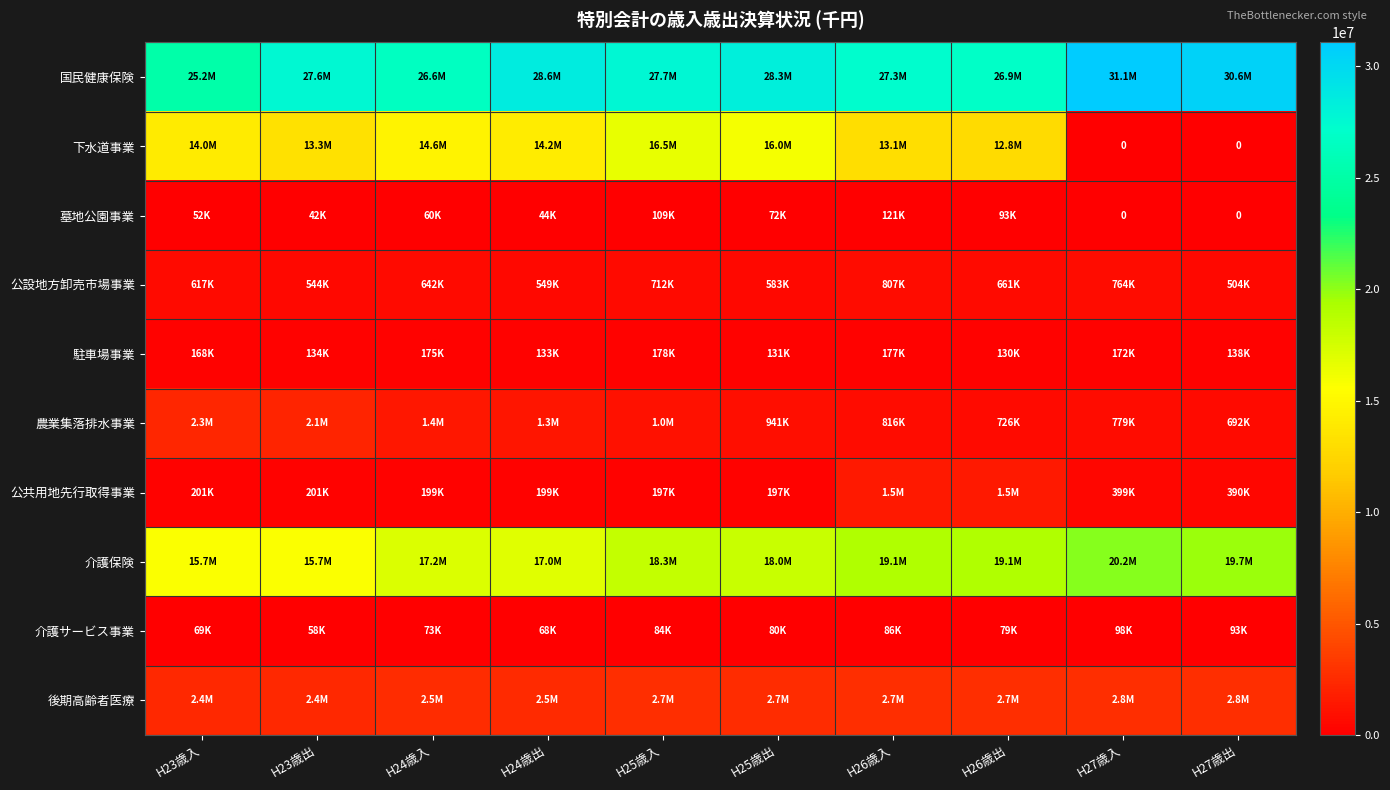

What is the difference between the maximum and second lowest values in the 農業集落排水事業 series?

1542581